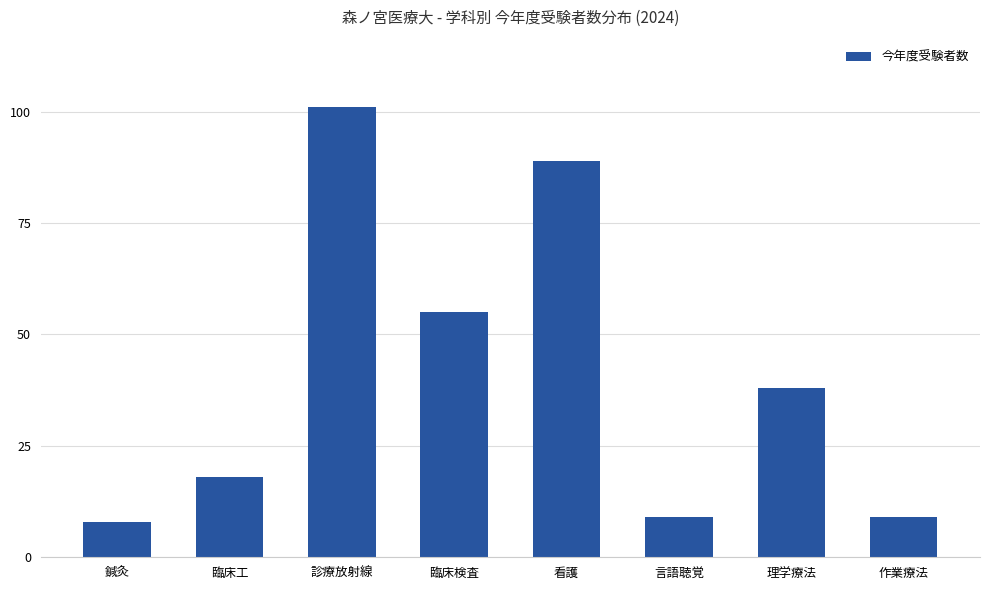

How many bars are there in total?

8